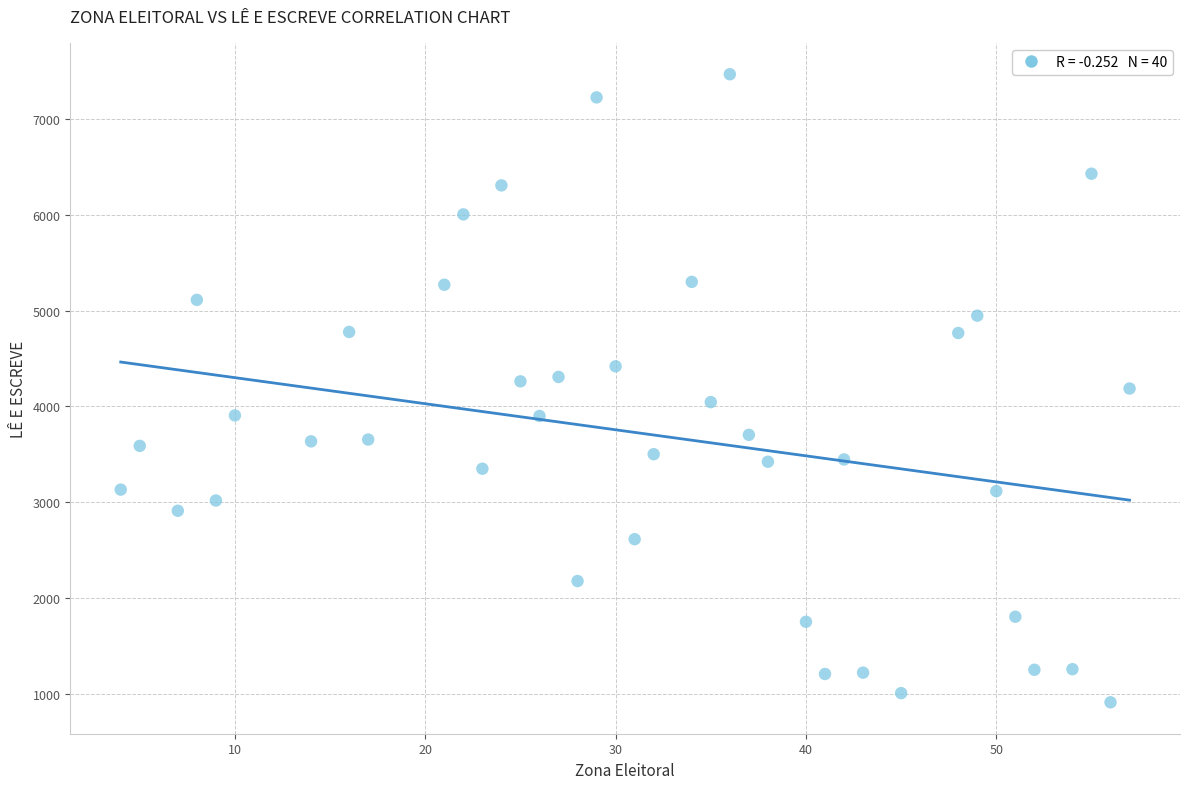

What is the range of X values (max minus min)?

53